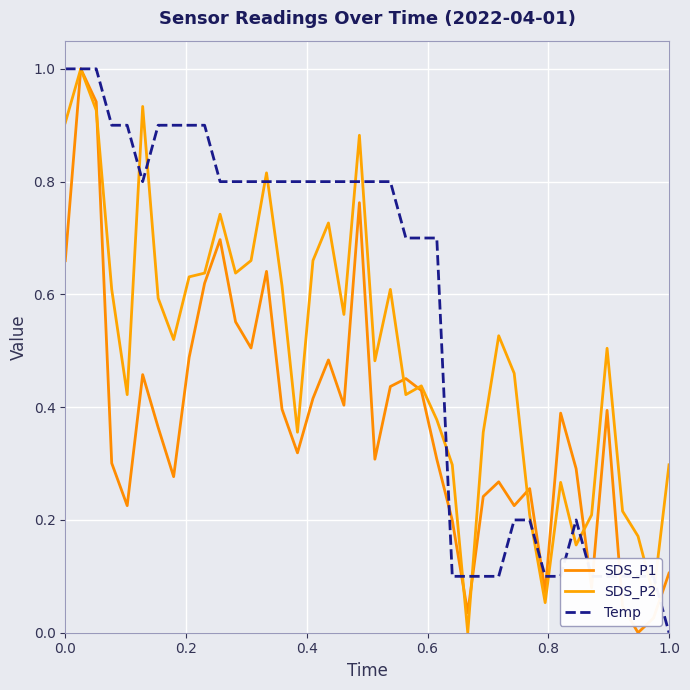

Rank the series by their average value, from highest to lowest.

Temp, SDS_P2, SDS_P1